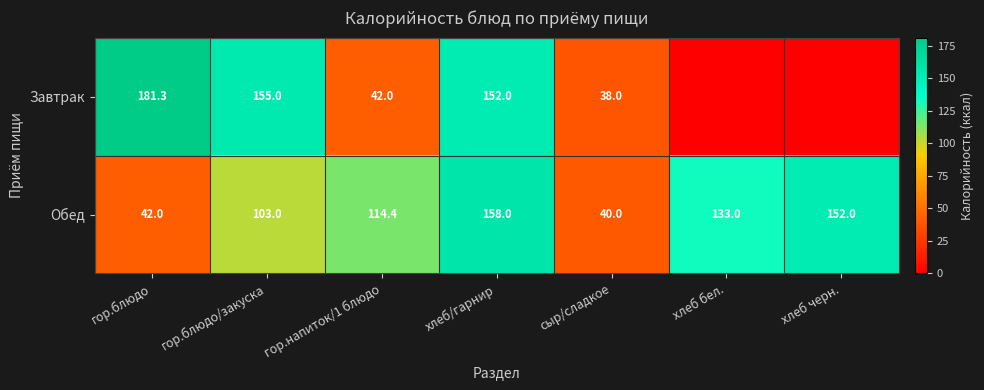

At which label does Обед first exceed 114?

гор.напиток/1 блюдо